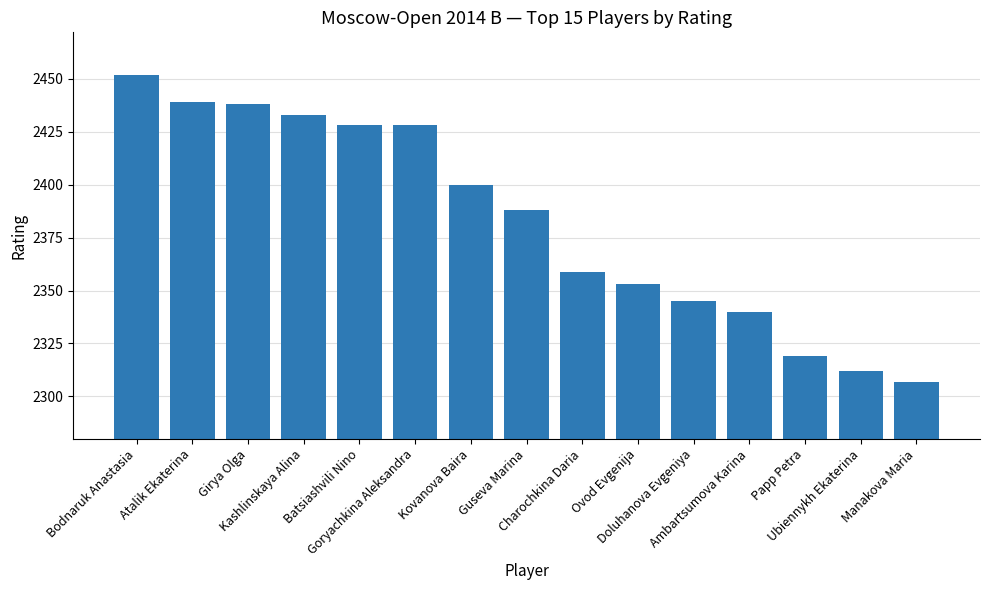

What is the average value?

2383